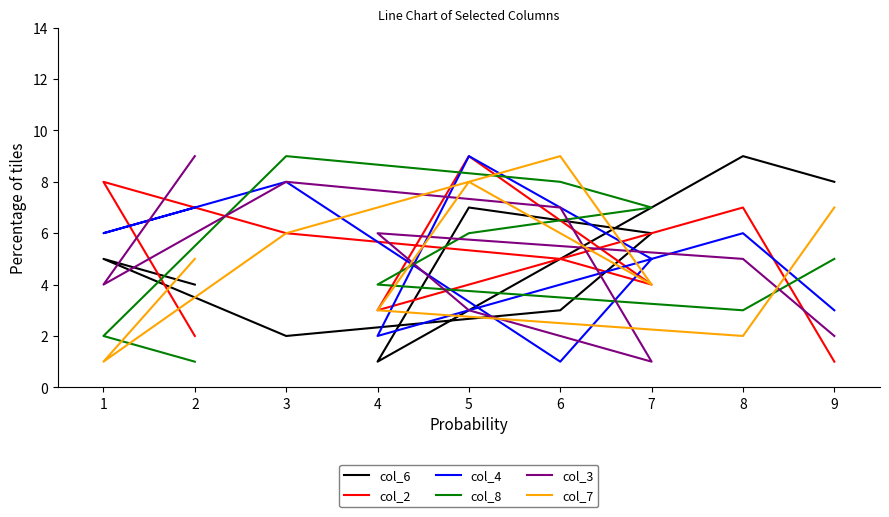

Which category has the highest value in the col_3 series?

2